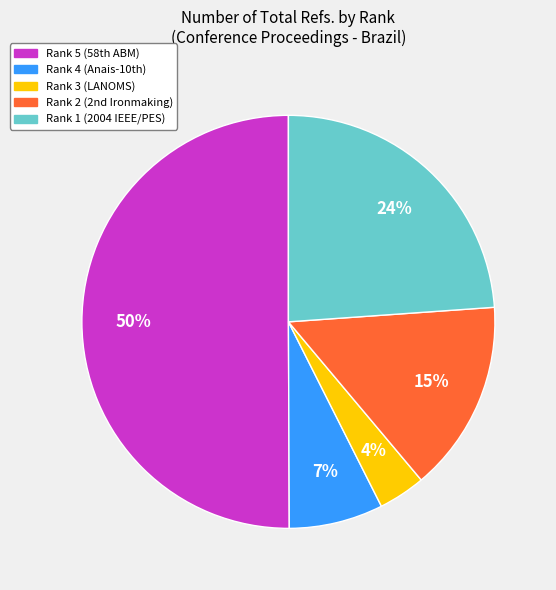

Rank the categories by value from lowest to highest.

Rank 3 (LANOMS), Rank 4 (Anais-10th), Rank 2 (2nd Ironmaking), Rank 1 (2004 IEEE/PES), Rank 5 (58th ABM)